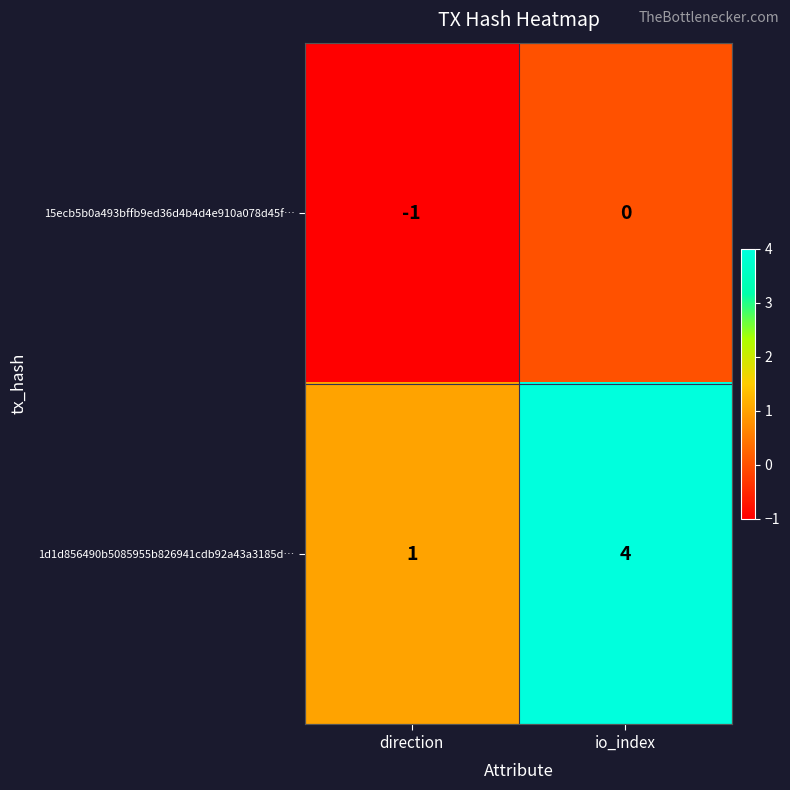

How many categories are shown in the chart?

2